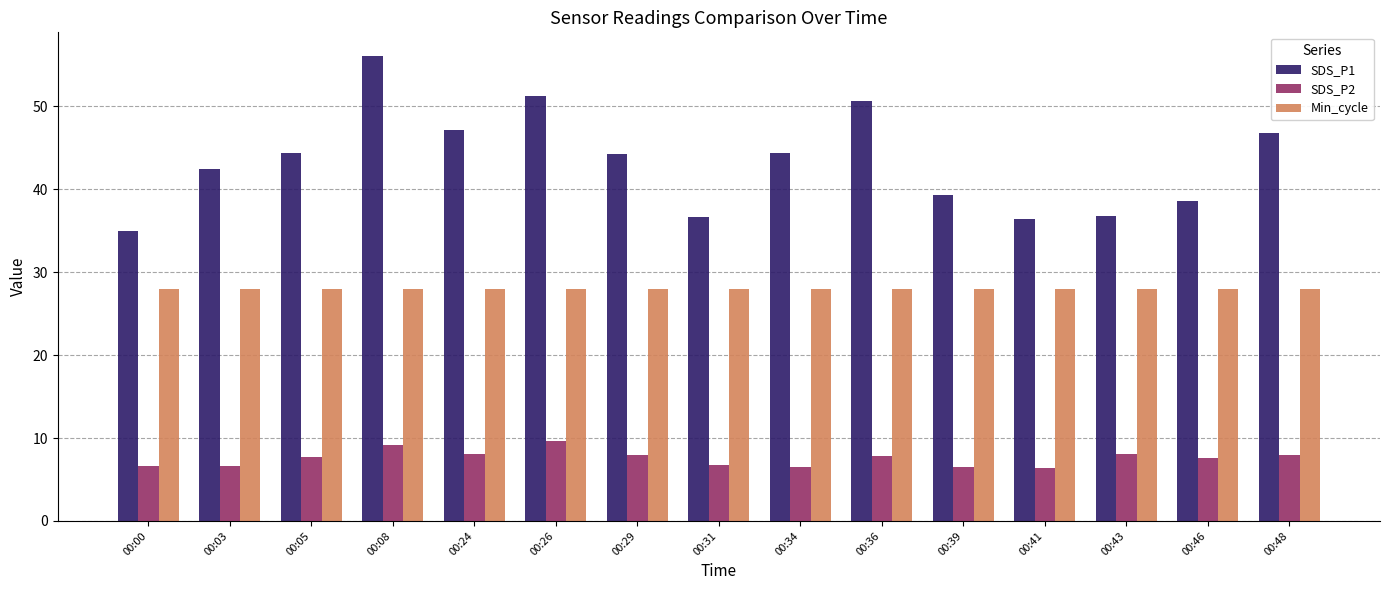

How many bars are there in each group?

3